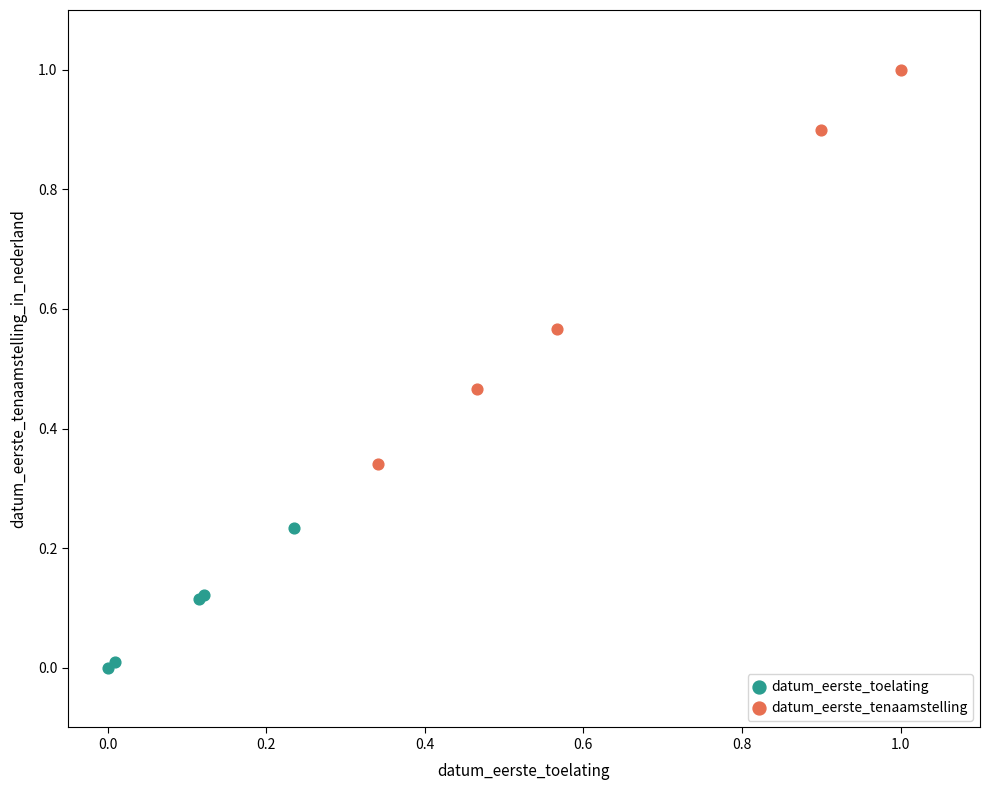

Which series reaches the minimum Y coordinate?

datum_eerste_toelating